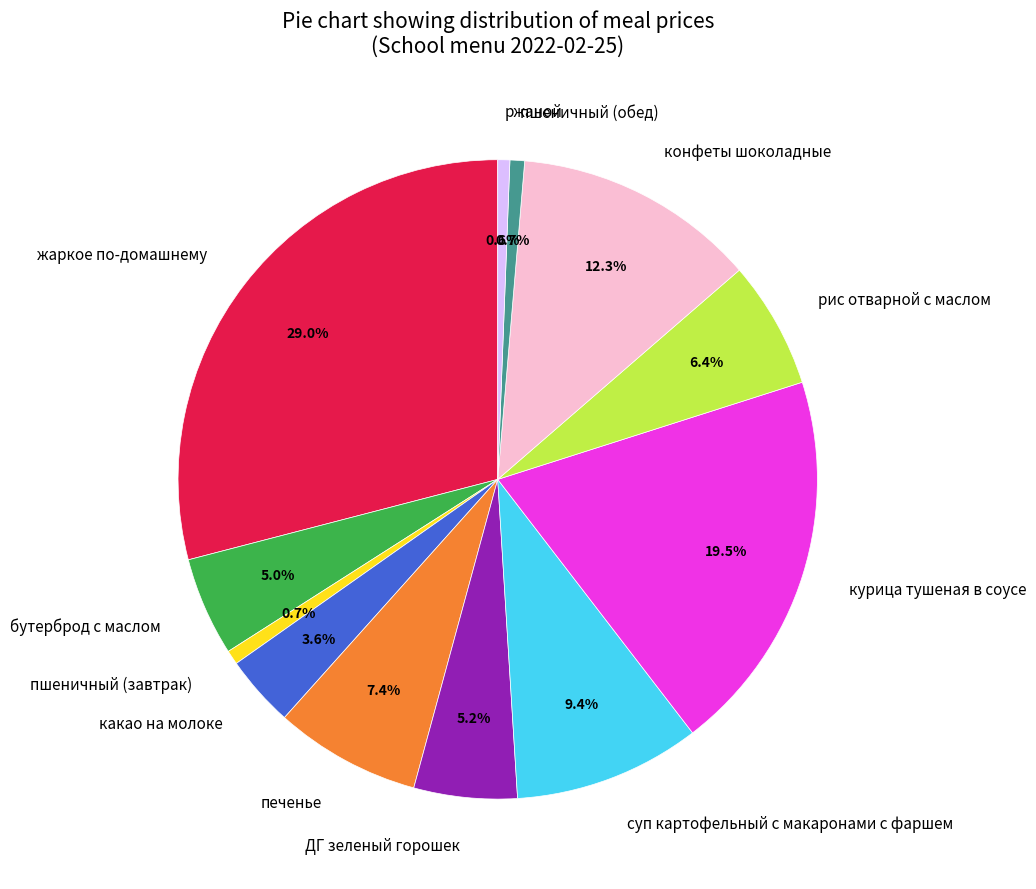

Combined, do ДГ зеленый горошек and курица тушеная в соусе account for over 50%?

No